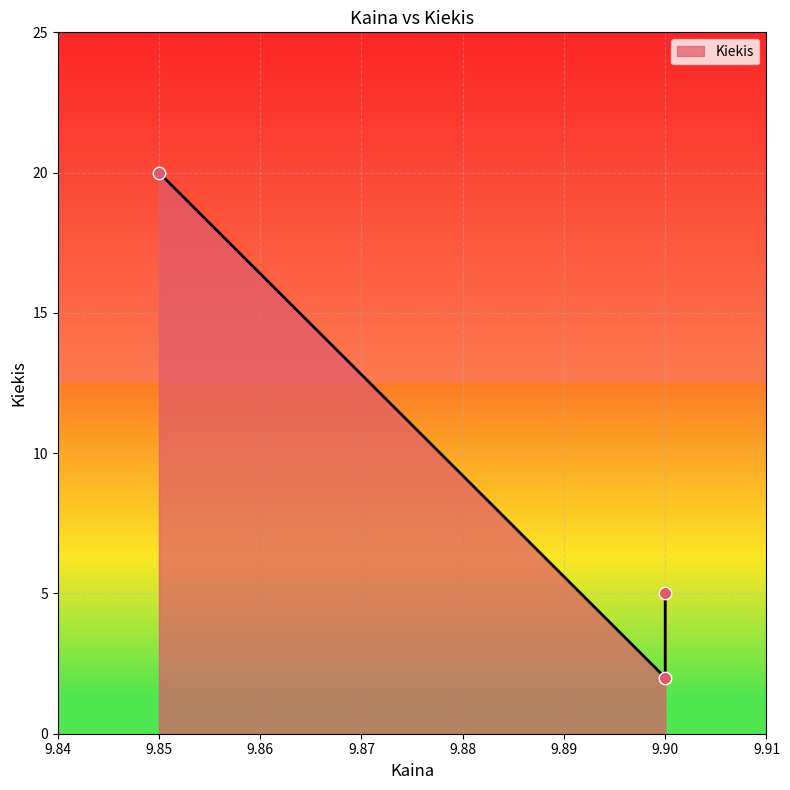

Which has a higher value, 9.9 or 9.9?

9.9